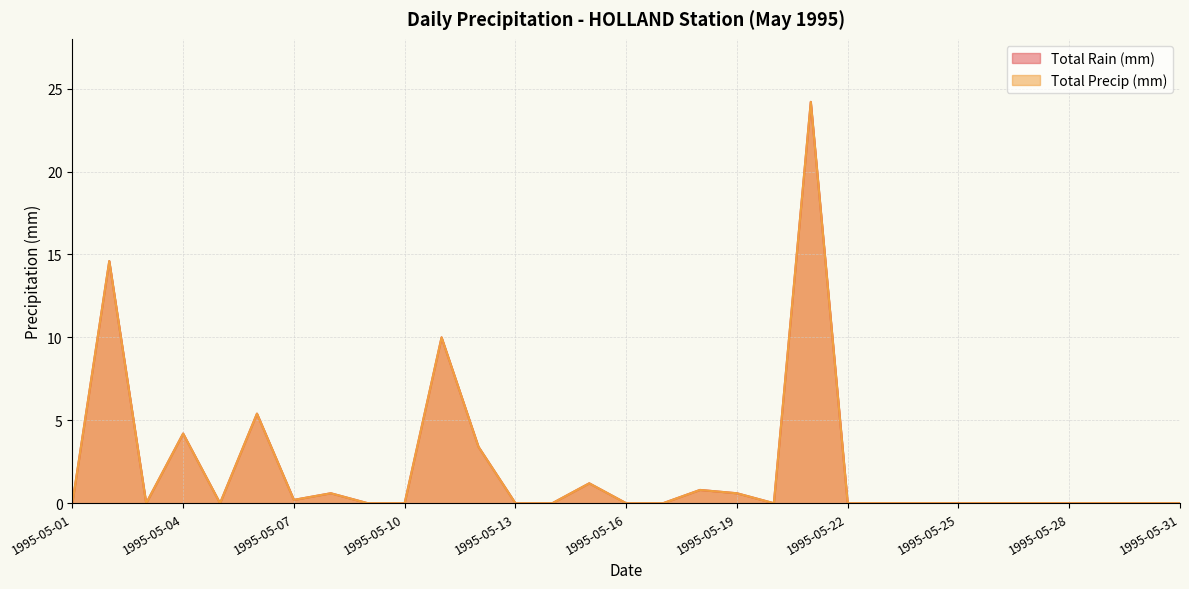

Reading left to right, extract all data points from this chart.

Total Rain (mm): 0.0	14.6	0.0	4.2	0.0	5.4	0.2	0.6	0.0	0.0	10.0	3.4	0.0	0.0	1.2	0.0	0.0	0.8	0.6	0.0	24.2	0.0	0.0	0.0	0.0	0.0	0.0	0.0	0.0	0.0	0.0
Total Precip (mm): 0.0	14.6	0.0	4.2	0.0	5.4	0.2	0.6	0.0	0.0	10.0	3.4	0.0	0.0	1.2	0.0	0.0	0.8	0.6	0.0	24.2	0.0	0.0	0.0	0.0	0.0	0.0	0.0	0.0	0.0	0.0